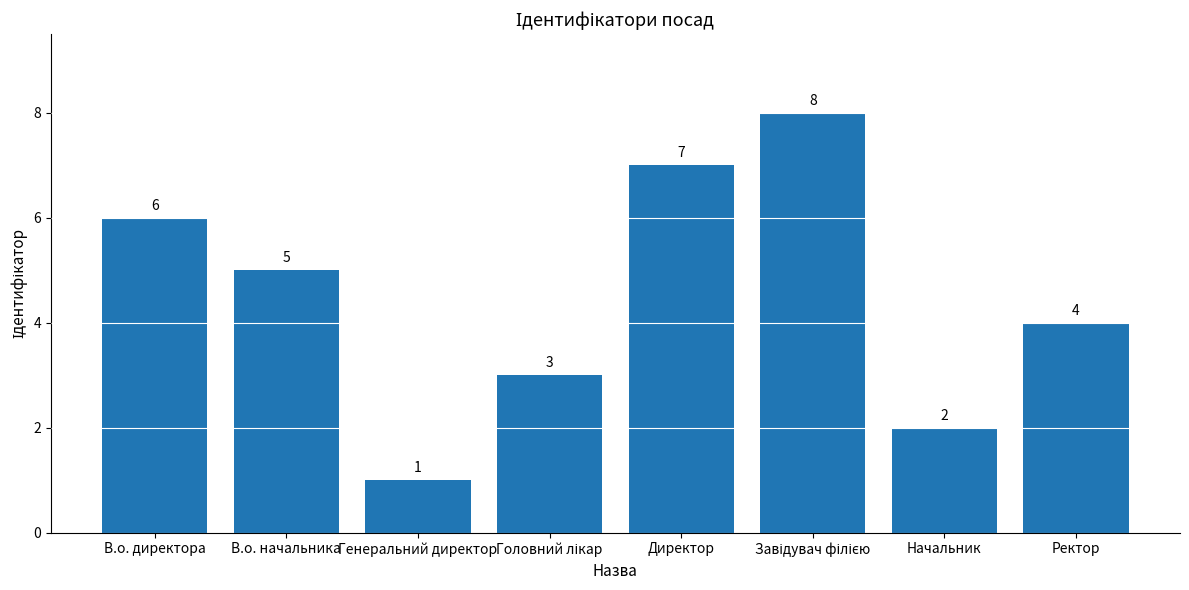

Reading left to right, list all the values displayed in this chart.

6	5	1	3	7	8	2	4